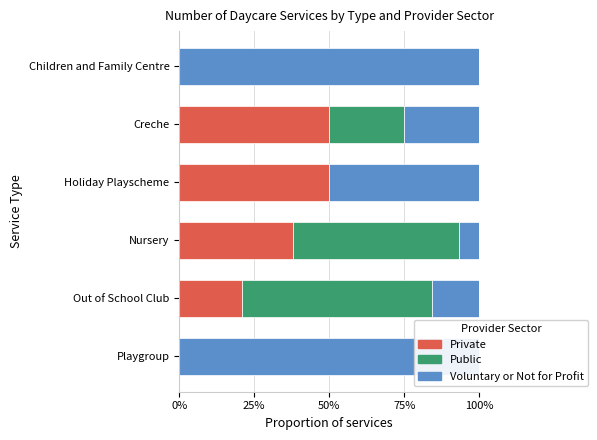

At Holiday Playscheme, list the series in order from smallest to largest.

Public, Private, Voluntary or Not for Profit